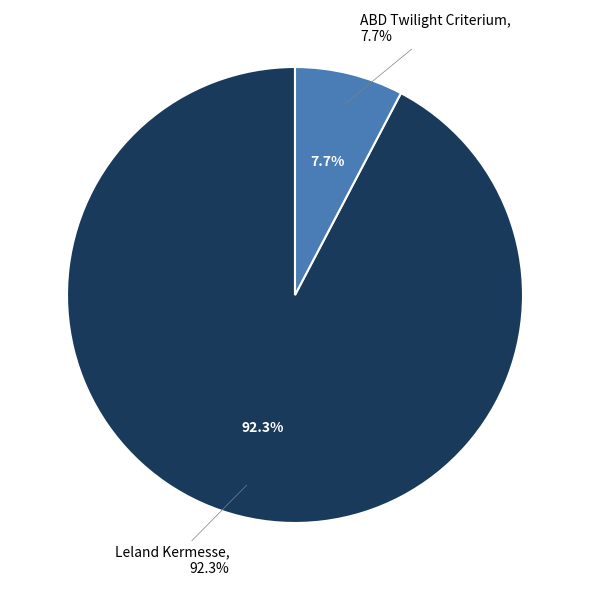

What percentage is the Leland Kermesse slice, to the nearest percent?

92%